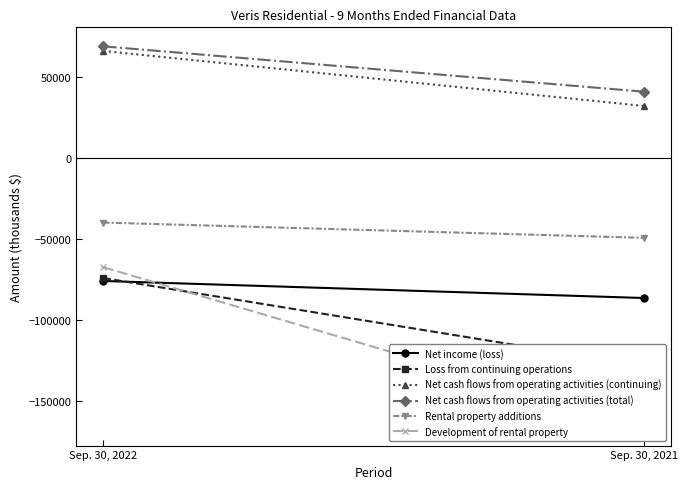

Rank the series by their maximum value, from lowest to highest.

Net income (loss), Loss from continuing operations, Development of rental property, Rental property additions, Net cash flows from operating activities (continuing), Net cash flows from operating activities (total)